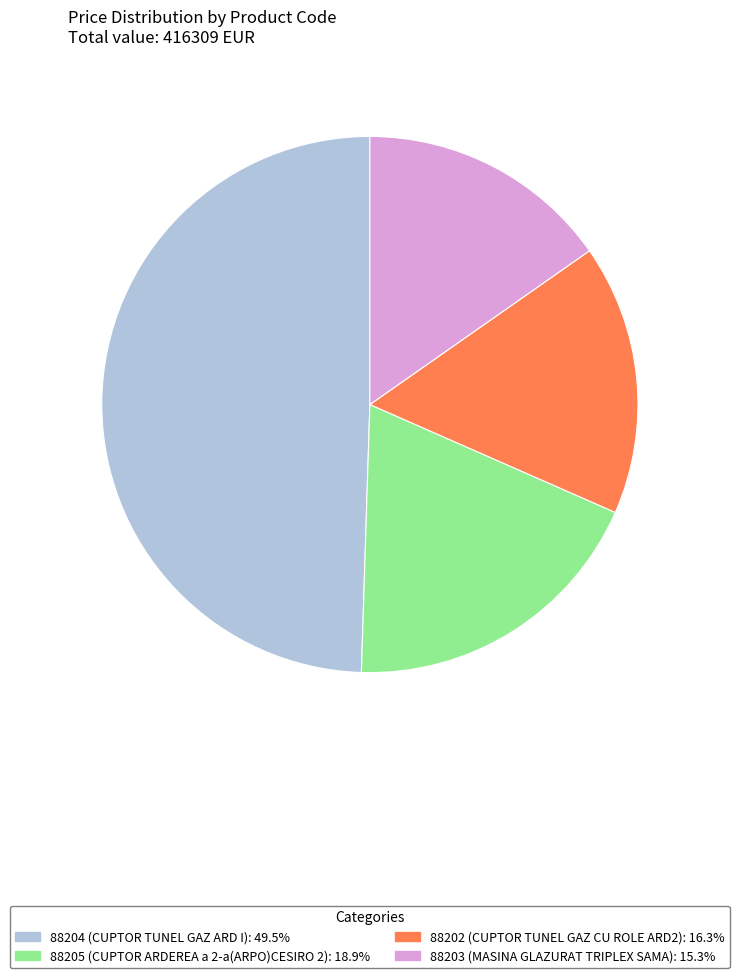

The 88202 slice represents 16% of the pie. True or false?

True